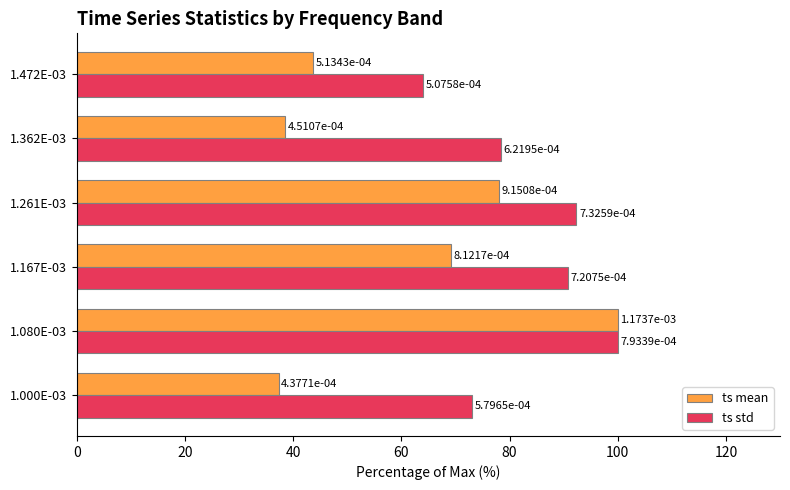

Reading left to right, extract all data points from this chart.

ts mean: 37.3	100.0	69.2	78.0	38.4	43.7
ts std: 73.1	100.0	90.8	92.3	78.4	64.0